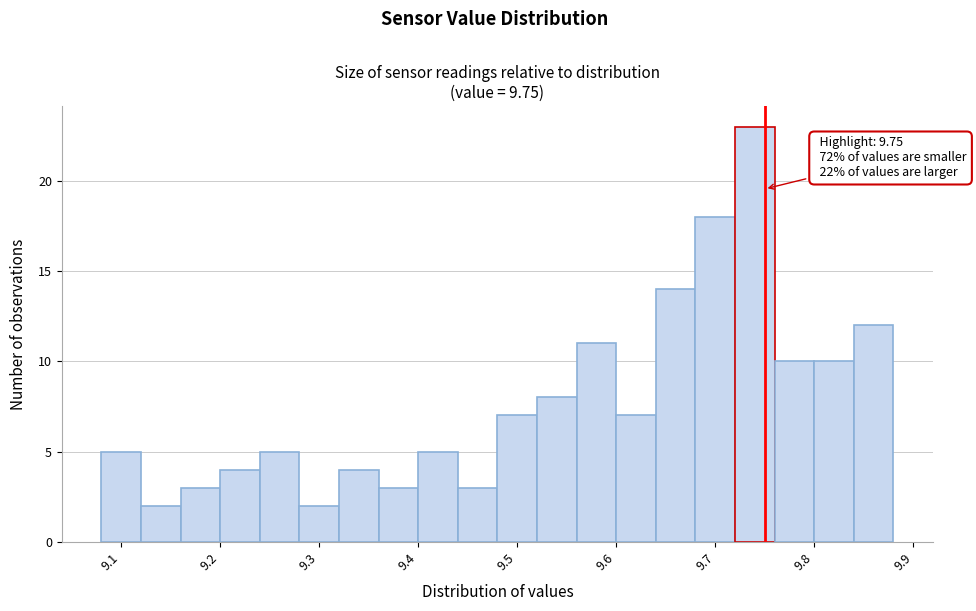

Which range on the x-axis has the tallest bar?

9.72 to 9.76